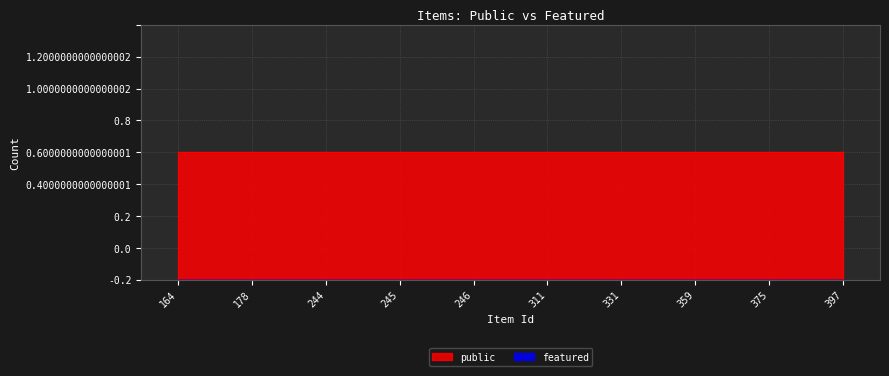

The value of public at 164 is 0. True or false?

False